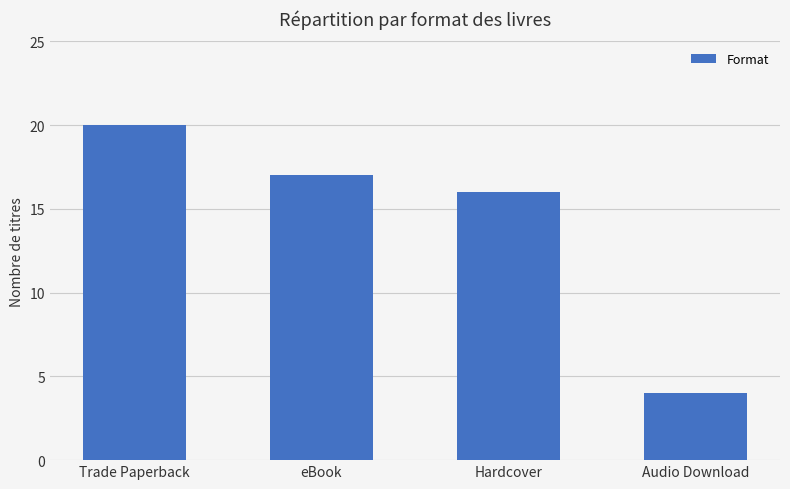

Between Audio Download and Trade Paperback, which is larger?

Trade Paperback